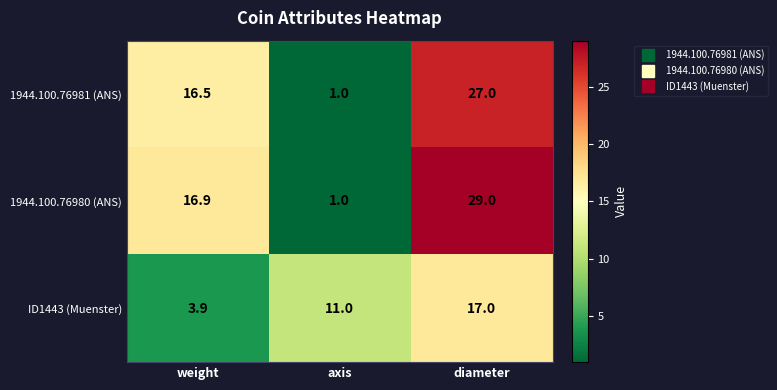

Rank the series at diameter from lowest to highest value.

ID1443 (Muenster), 1944.100.76981 (ANS), 1944.100.76980 (ANS)